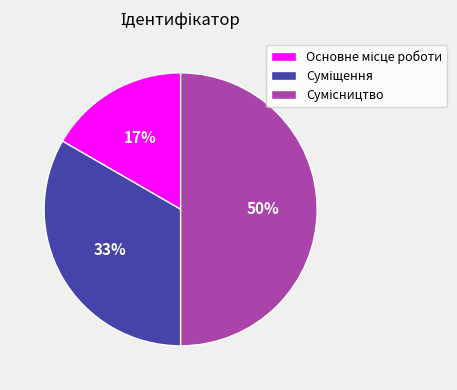

To the nearest percent, what is the average slice percentage?

33%